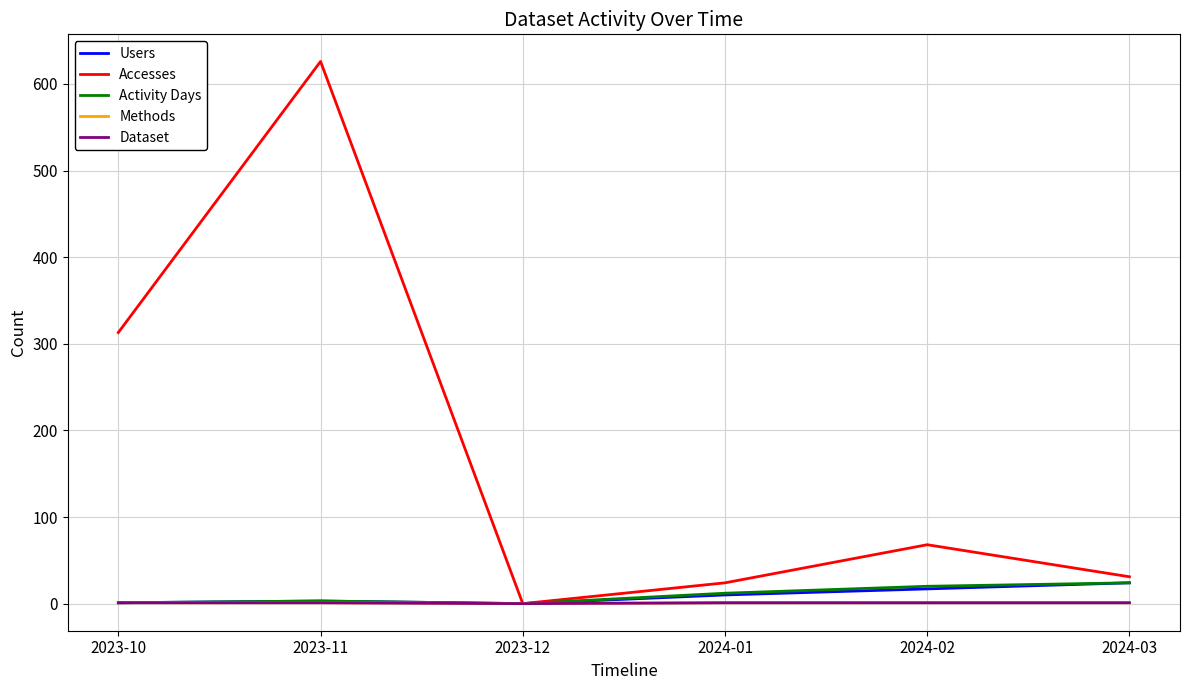

Does the chart display data point markers on the line(s)?

No